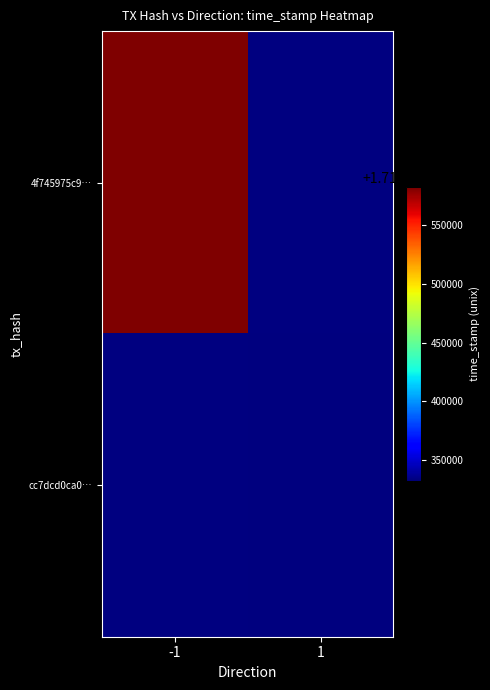

What is the lowest value of the 4f745975c9… series?

1719582622.0